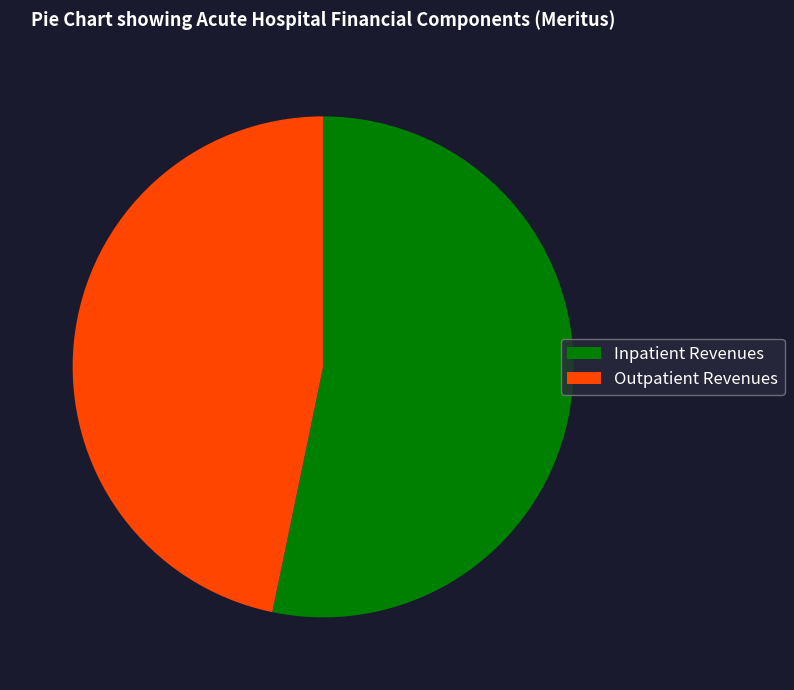

Which category has the smallest portion of the pie?

Outpatient Revenues